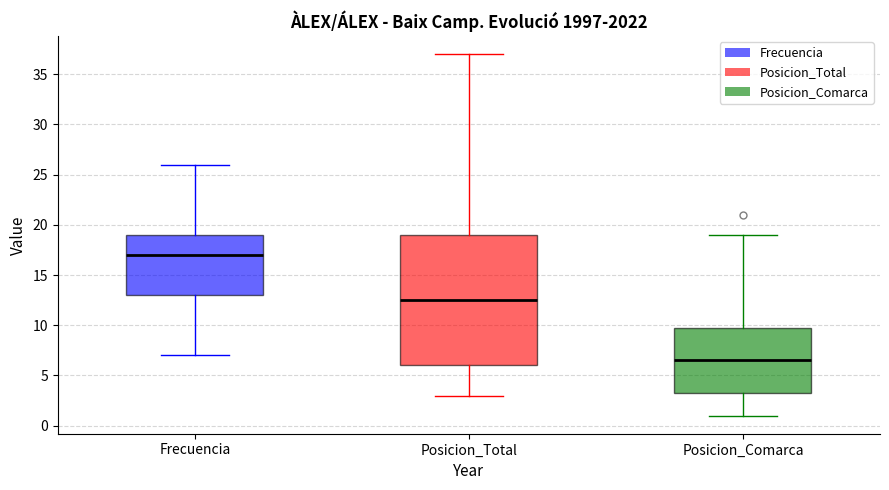

Which box has the highest median line?

Frecuencia